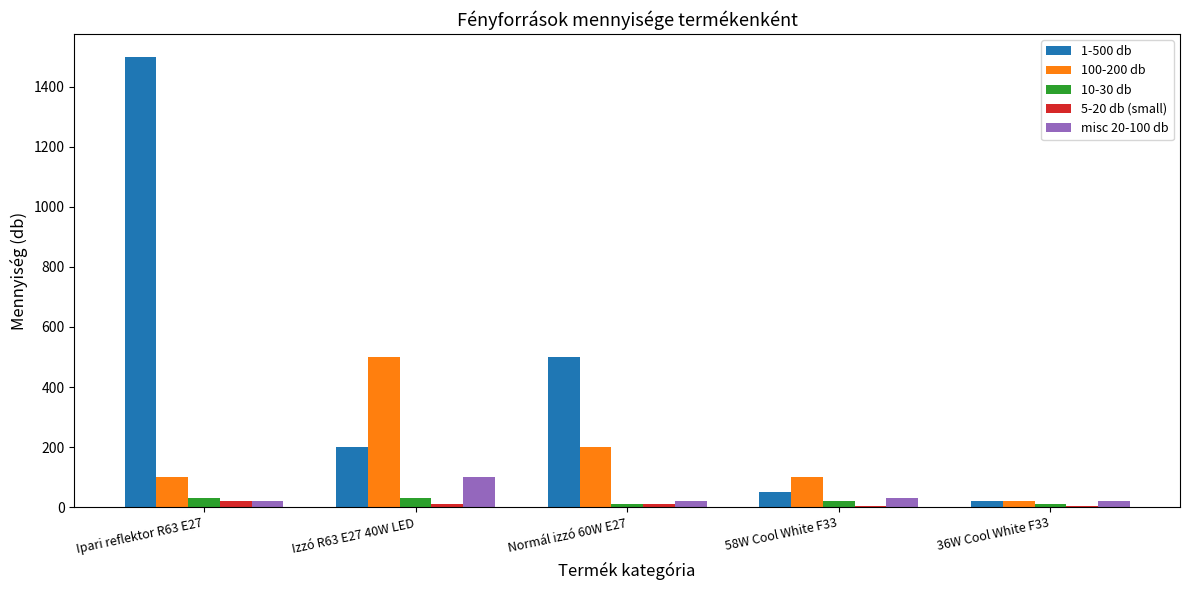

At how many categories does at least one series exceed 1439?

1